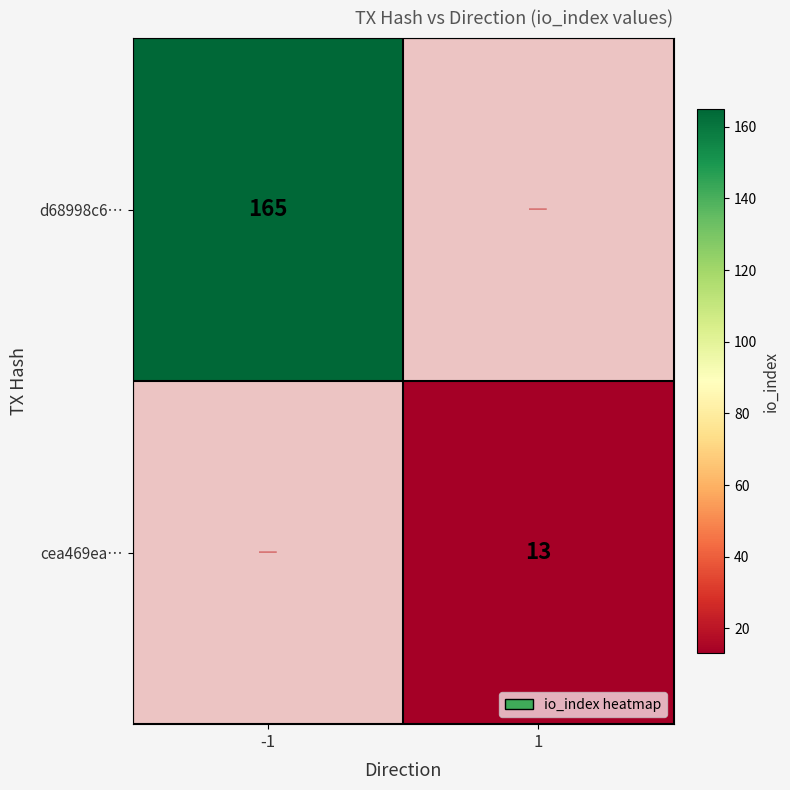

What is the greatest value displayed?

165.0